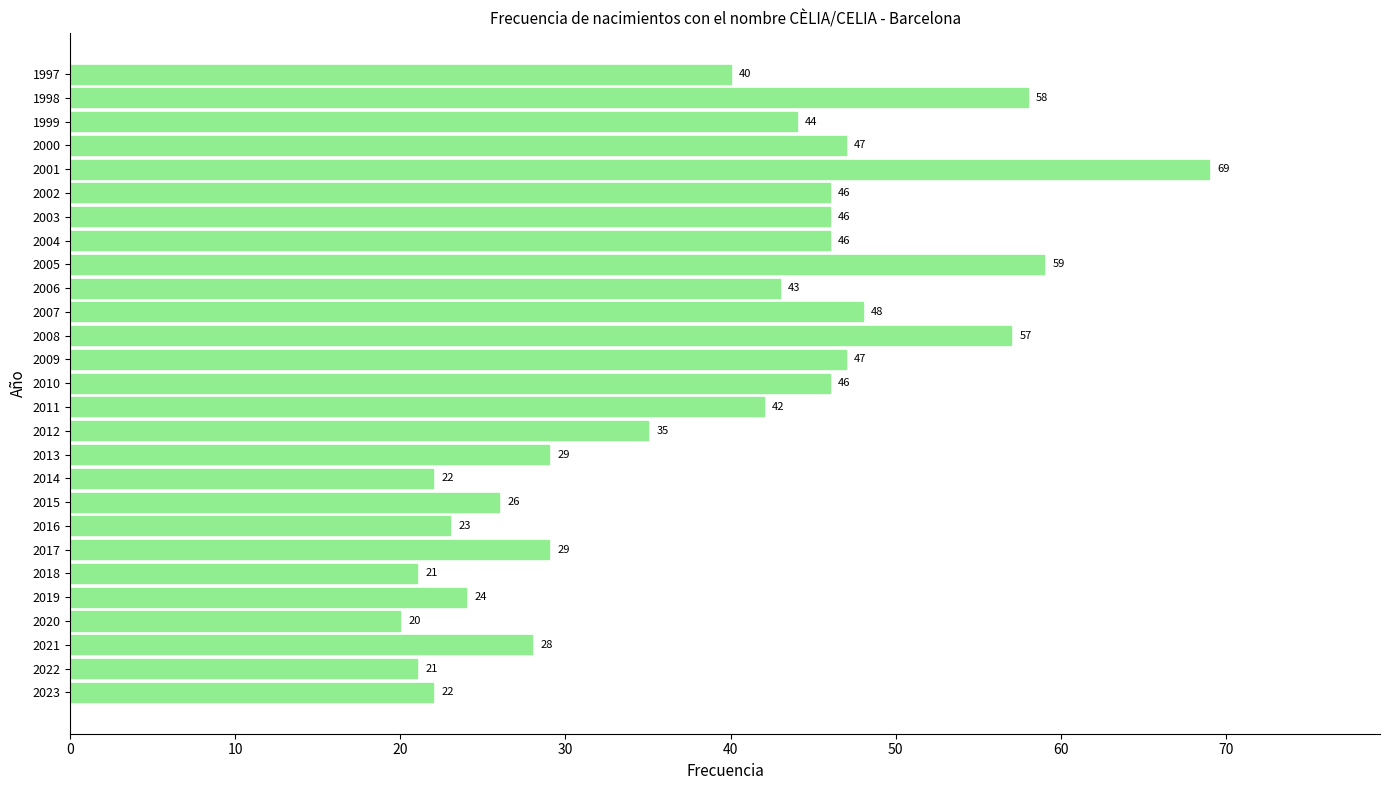

The value at 2009 is 47. True or false?

True